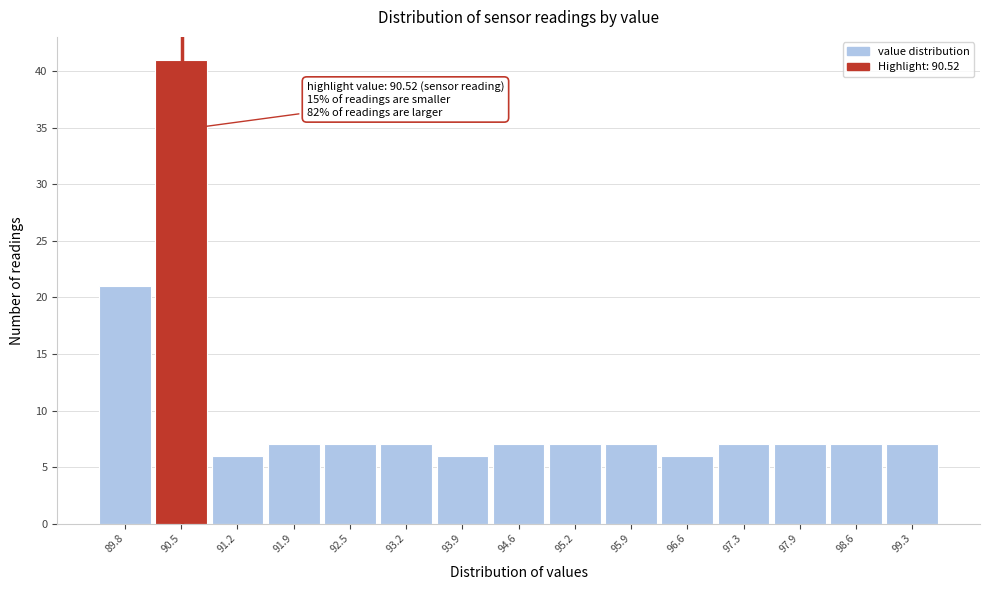

Over which range of the x-axis is the bar tallest?

90.2 to 90.9